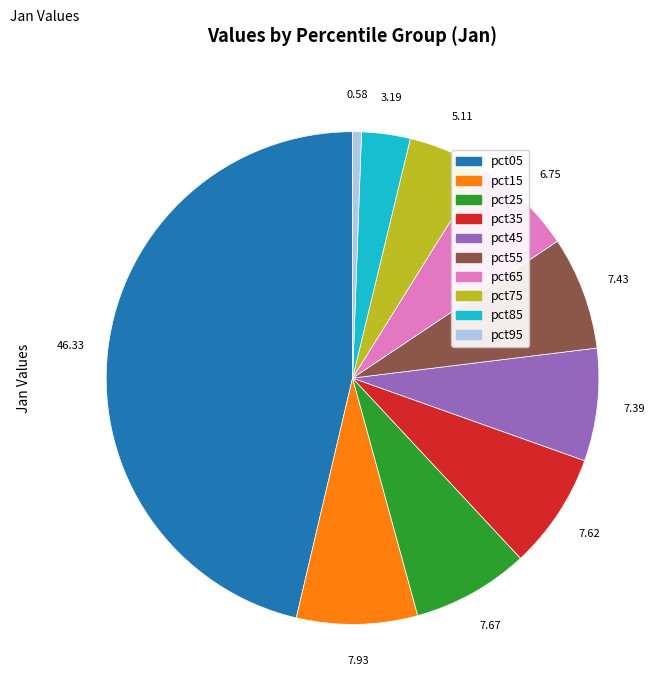

Is the sum of pct95 and pct15 greater than half?

No